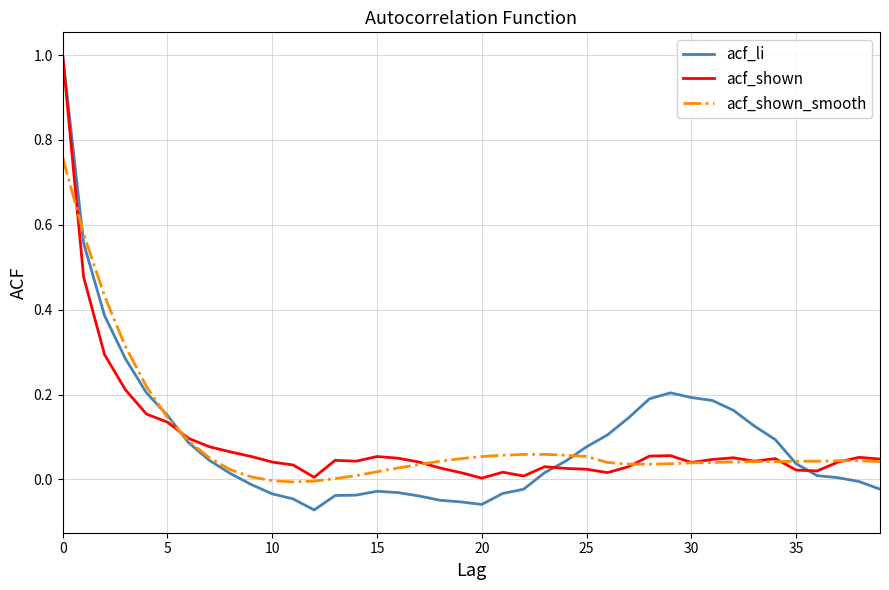

Which series has the widest spread of values?

acf_li